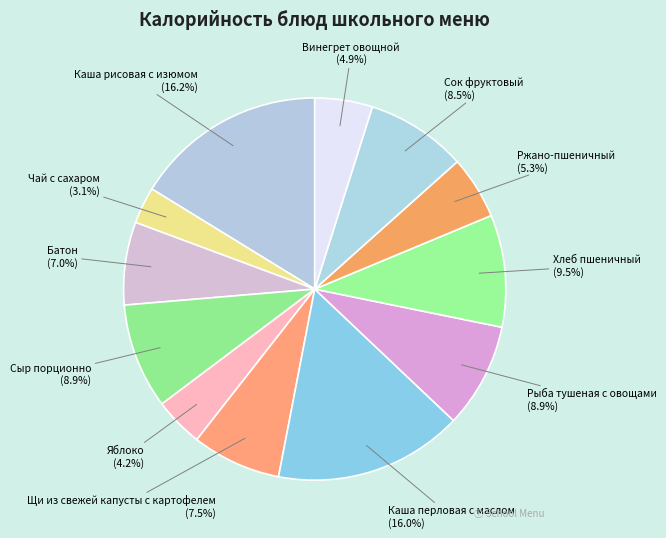

What is the ratio of the value at Батон to the value at Винегрет овощной?

1.4